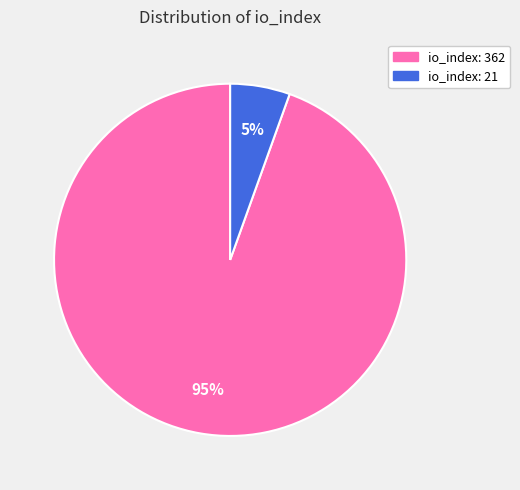

True or false: io_index: 21 accounts for 5% of the total.

True